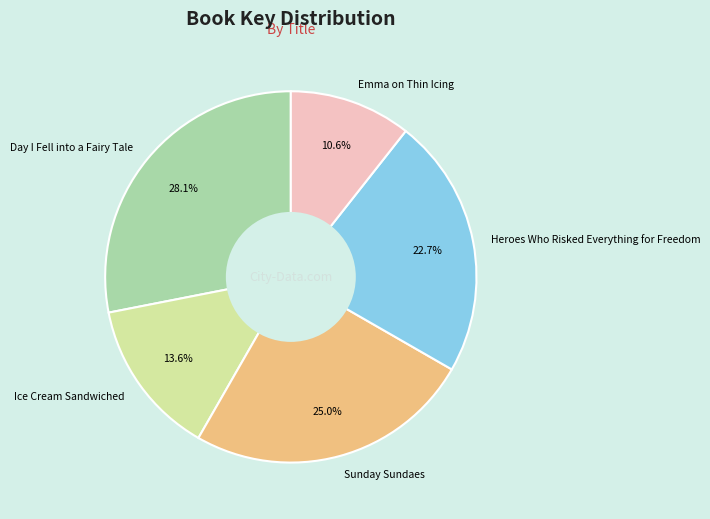

How many slices are in this pie chart?

5